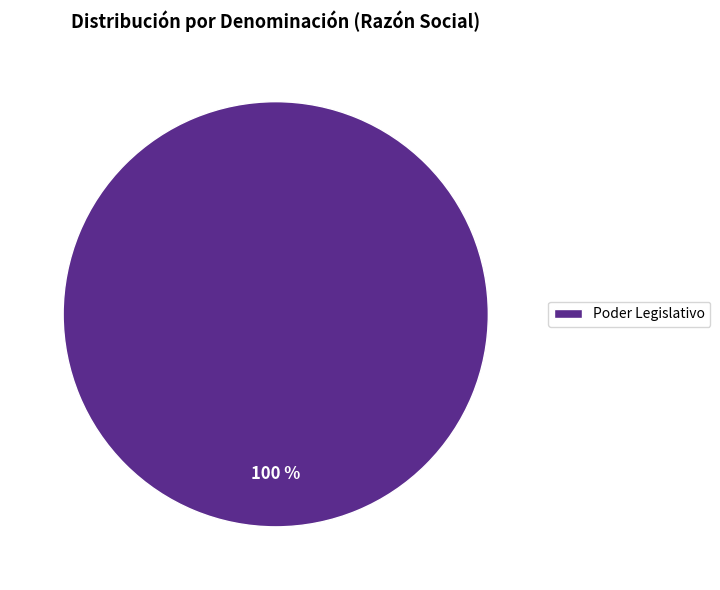

Rank the categories by value from lowest to highest.

Poder Legislativo